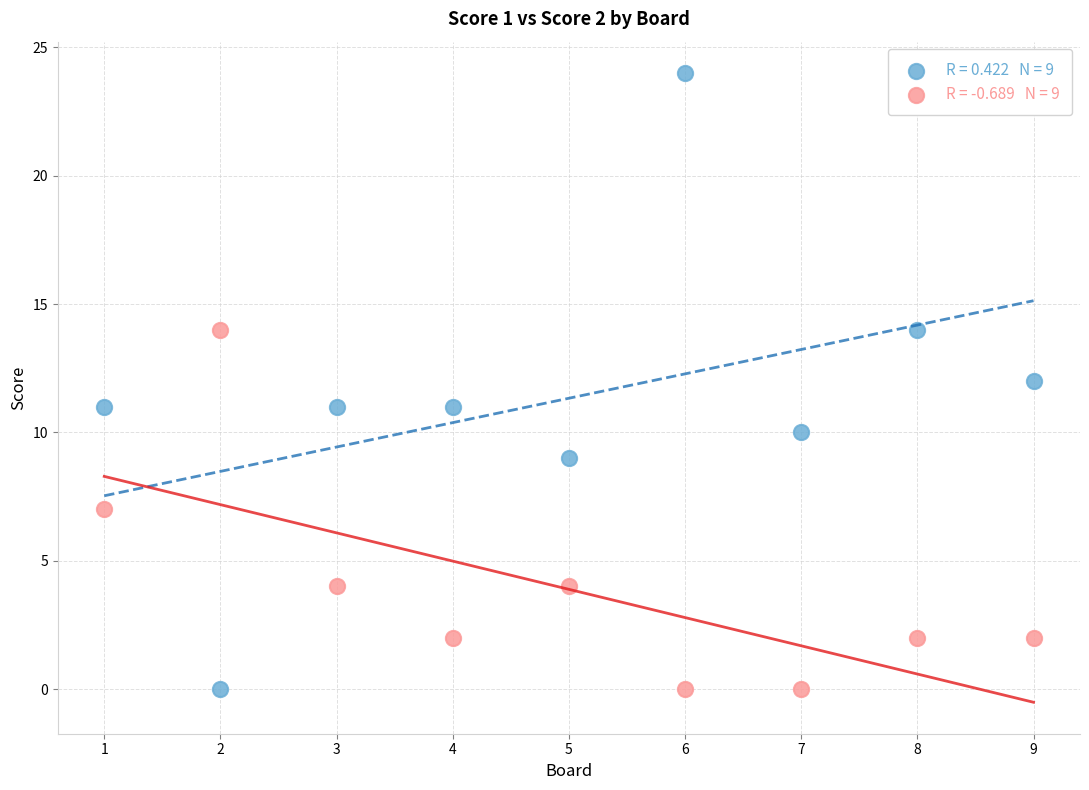

Across all data points, what is the range of Y values (max minus min)?

24